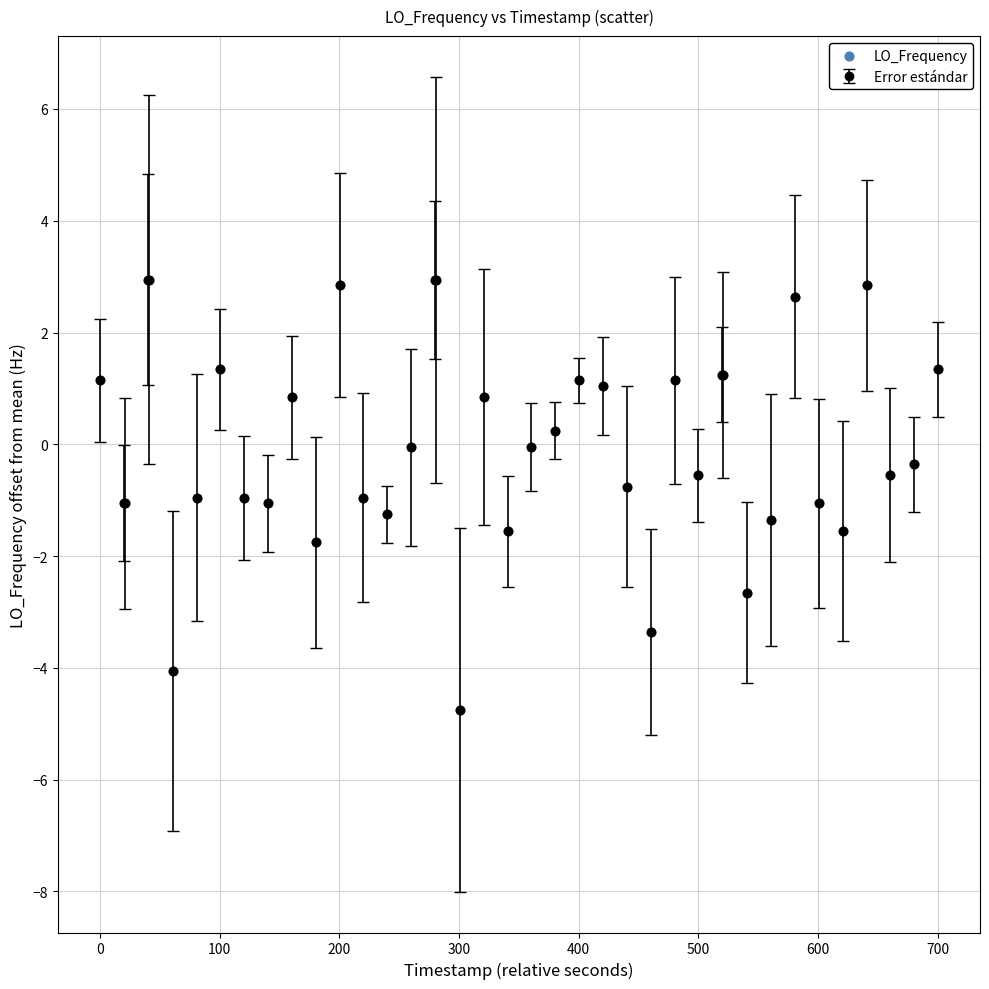

What is the difference between the second highest and second lowest values?

7.0